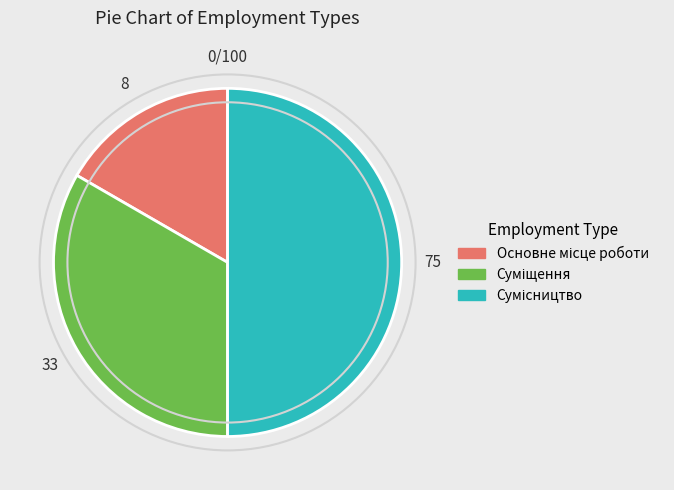

What is the ratio of the value at Сумісництво to the value at Суміщення?

1.5